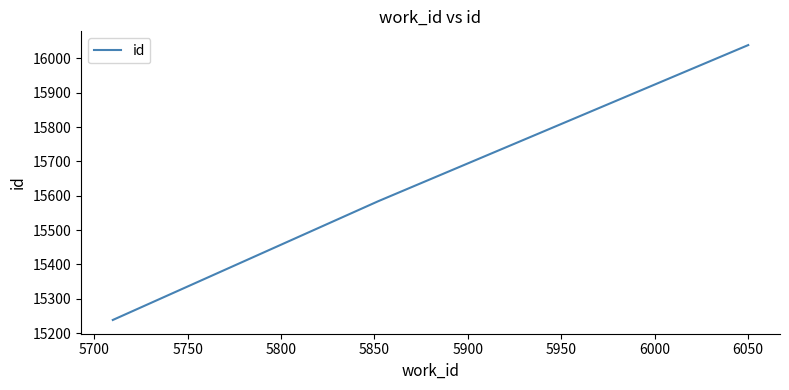

How many distinct data groups are displayed?

1